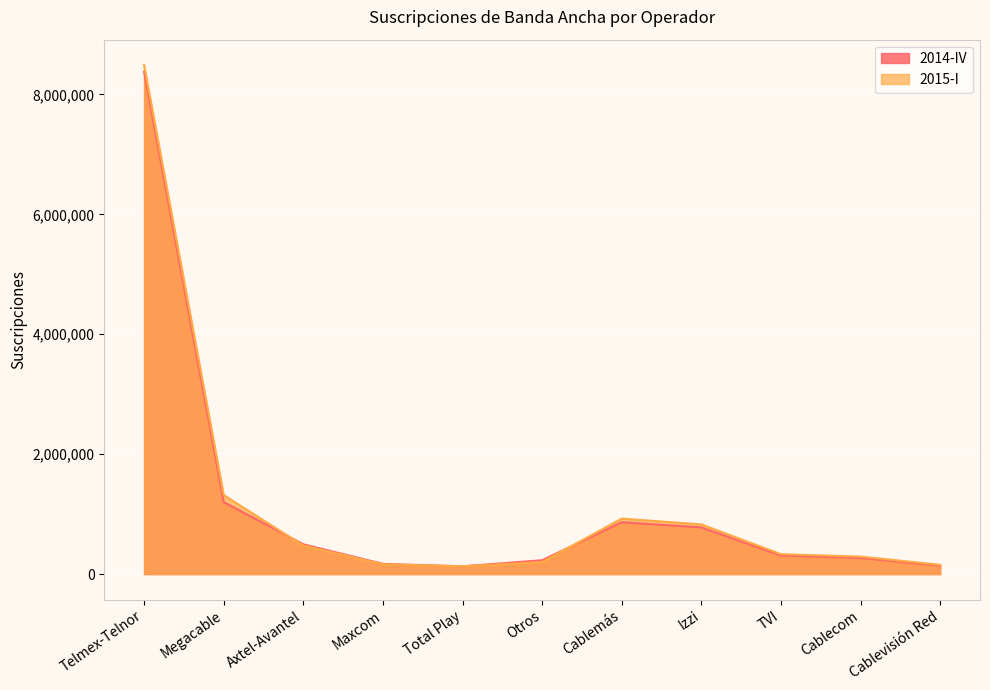

How many data points in 2014-IV are above 308969?

5